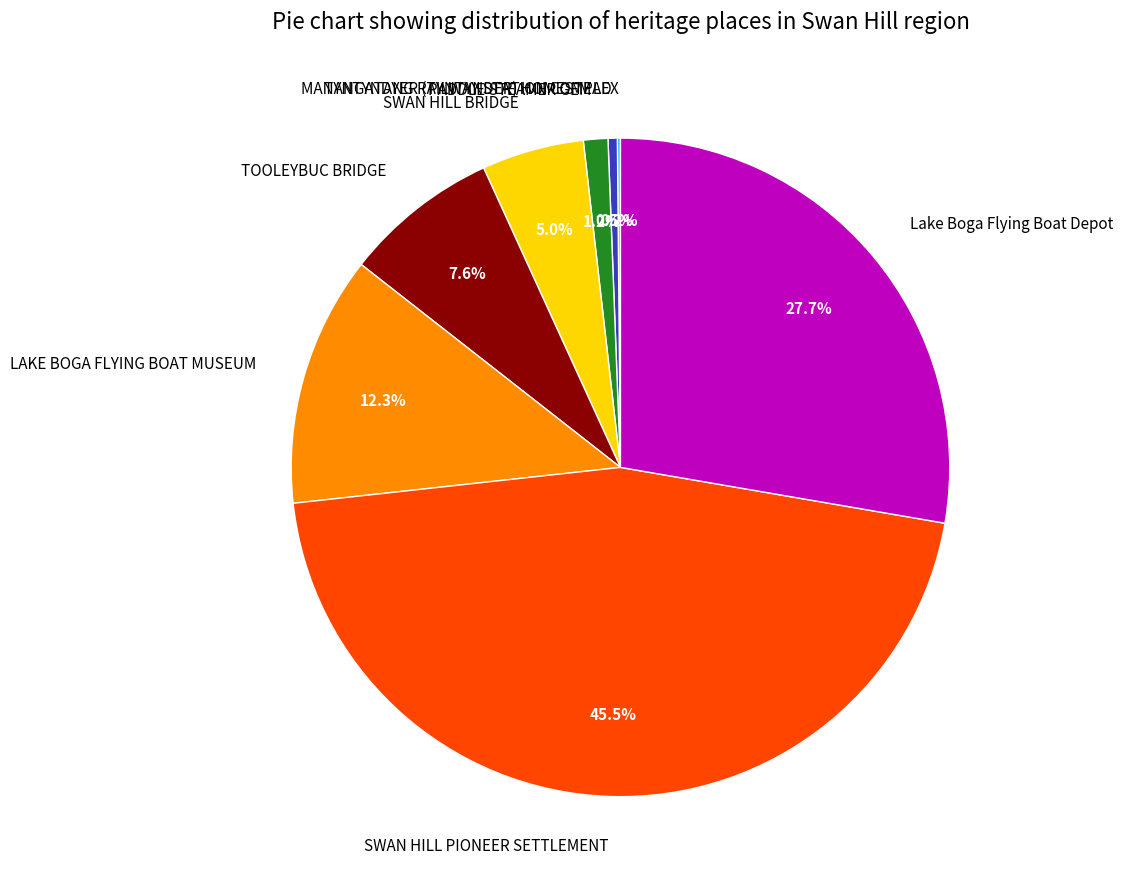

To the nearest percent, what is the difference between the largest and smallest slice percentages?

45%